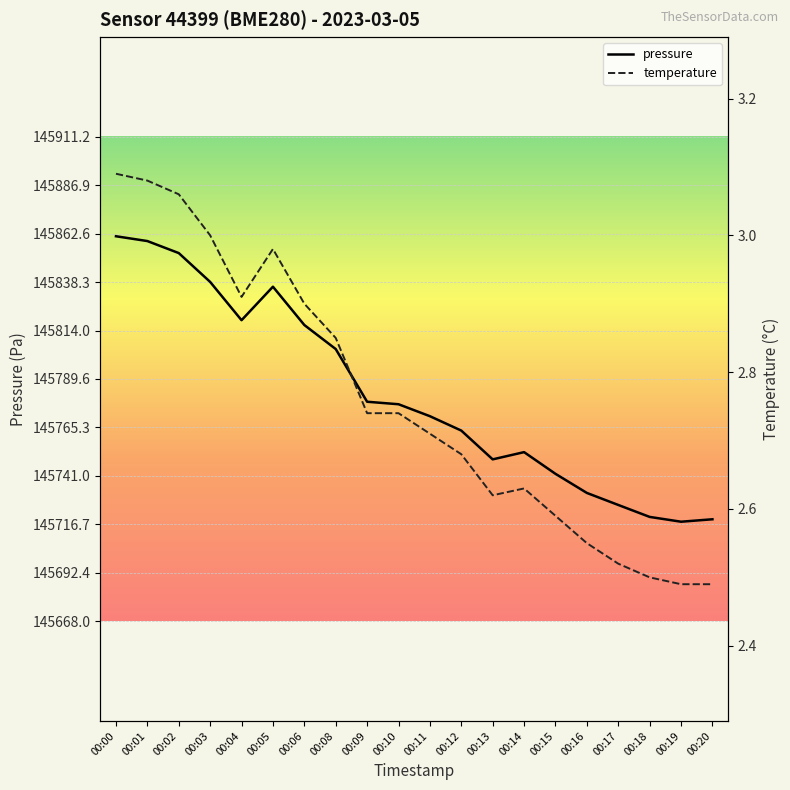

Between 00:15 and 00:18, which is larger?

00:15